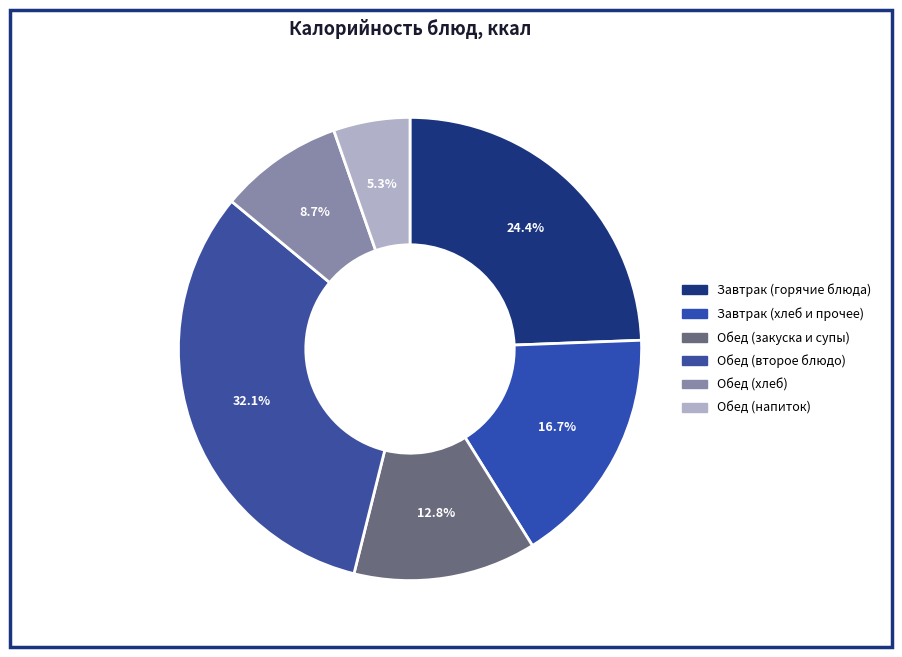

How many slices are in this pie chart?

6